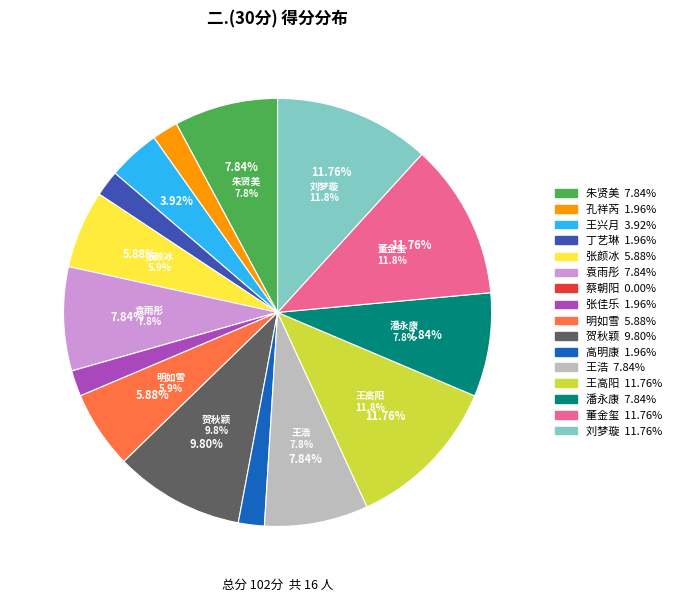

Between 潘永康 and 刘梦璇, which is larger?

刘梦璇